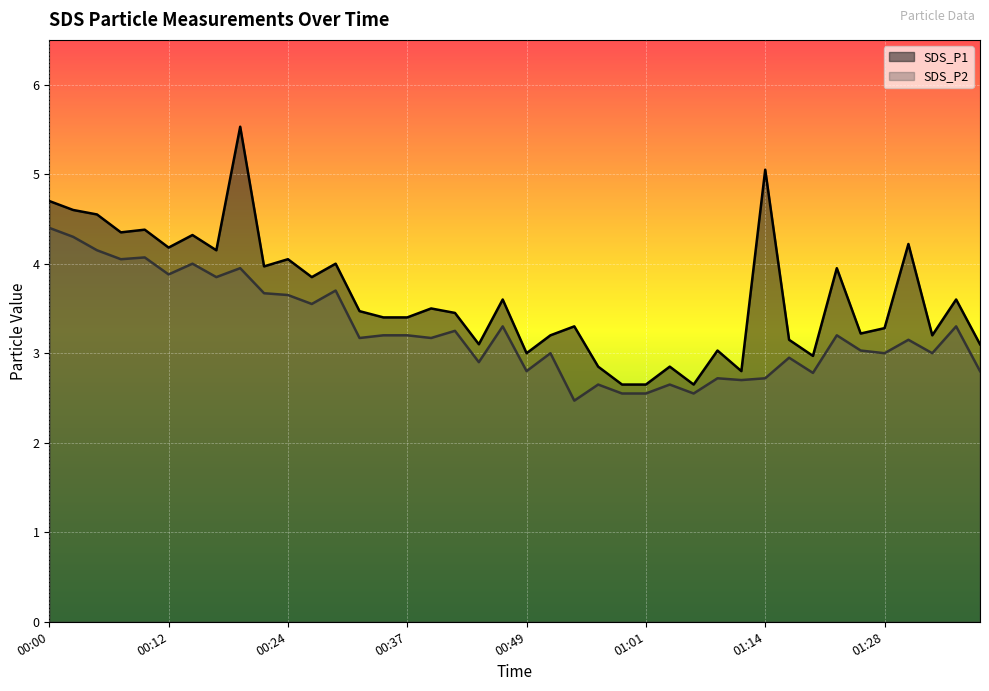

At which label does SDS_P1 first exceed 3?

00:00